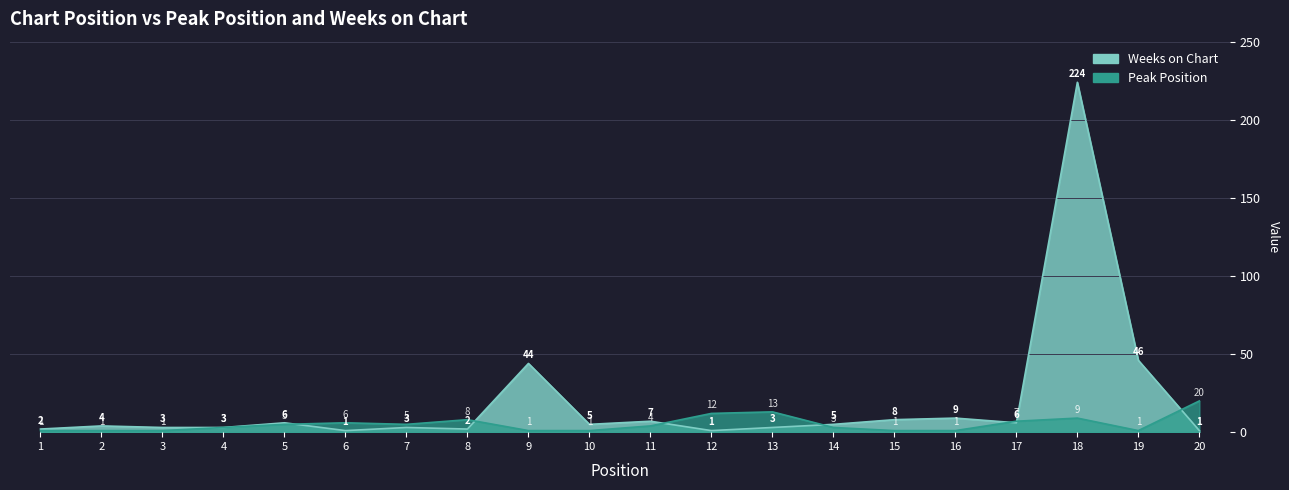

In Weeks on Chart, how many points are higher than both neighbors (excluding endpoints)?

7